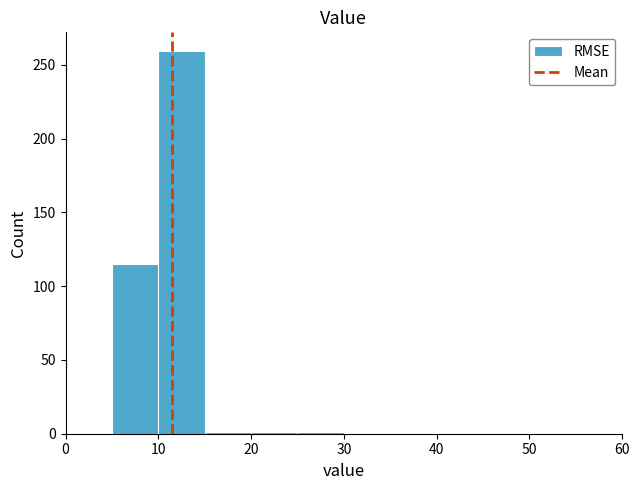

Reading left to right, transcribe this chart: for each bar, give the range it covers on the x-axis and its height. The values are not printed on the chart, so give them approximately, as read against the axis.

0 to 5: 0
5 to 10: 115
10 to 15: 260
15 to 20: under 5
20 to 25: under 5
25 to 30: under 5
30 to 35: 0
35 to 40: 0
40 to 45: 0
45 to 50: 0
50 to 55: 0
55 to 60: 0